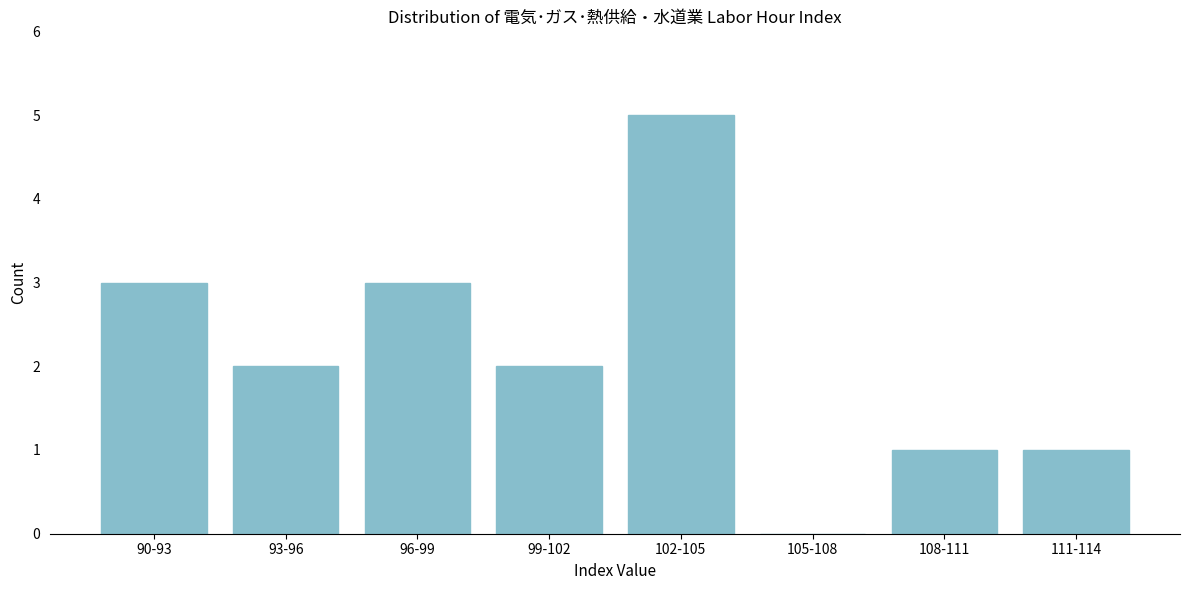

Reading right to left, list all the values displayed in this chart.

111-114=1	108-111=1	105-108=0	102-105=5	99-102=2	96-99=3	93-96=2	90-93=3